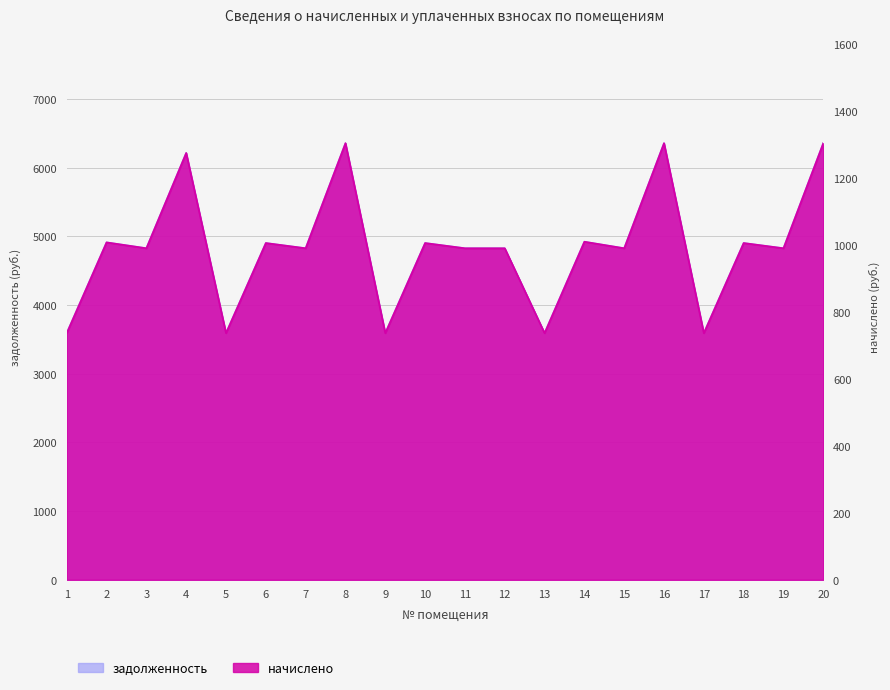

How many distinct data groups are displayed?

2